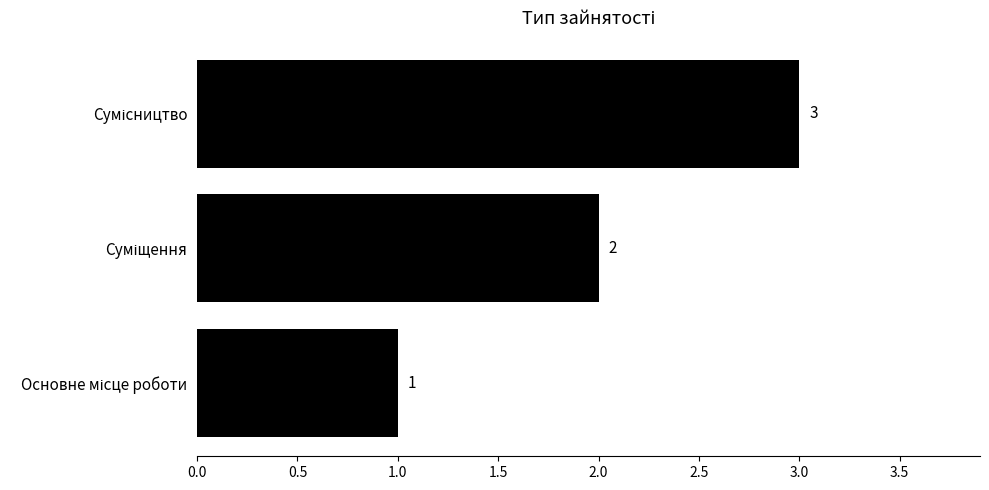

What is the sum of all values?

6